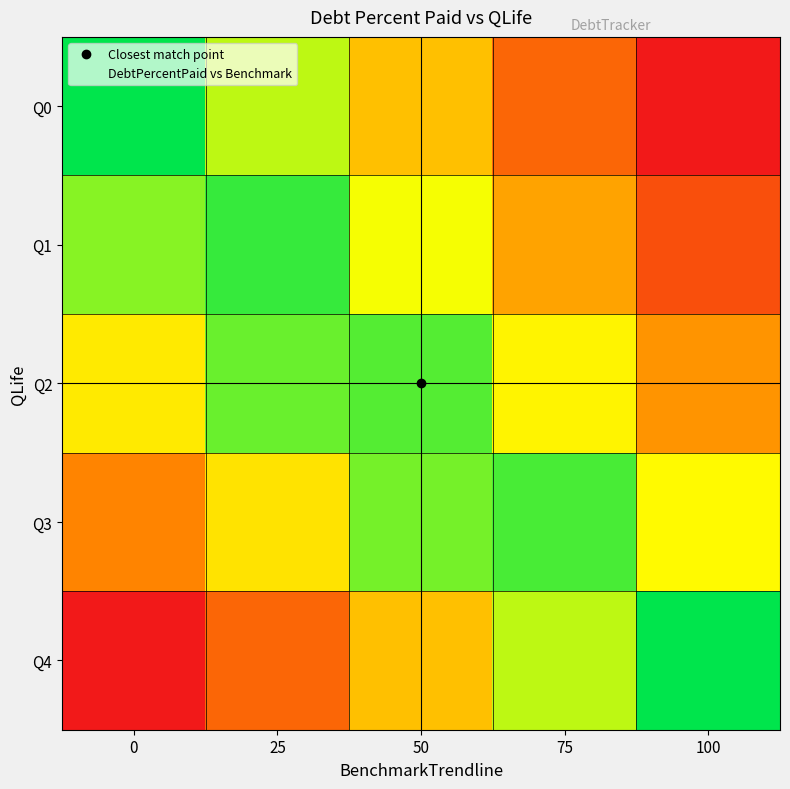

List the series in order of their peak value, lowest first.

Q2, Q3, Q1, Q0, Q4